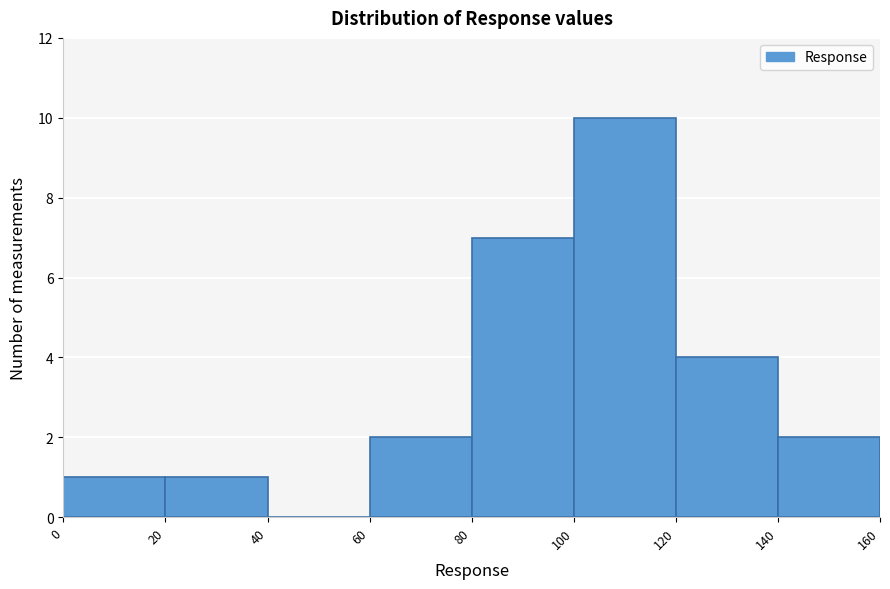

Which range on the x-axis has the tallest bar?

100 to 120